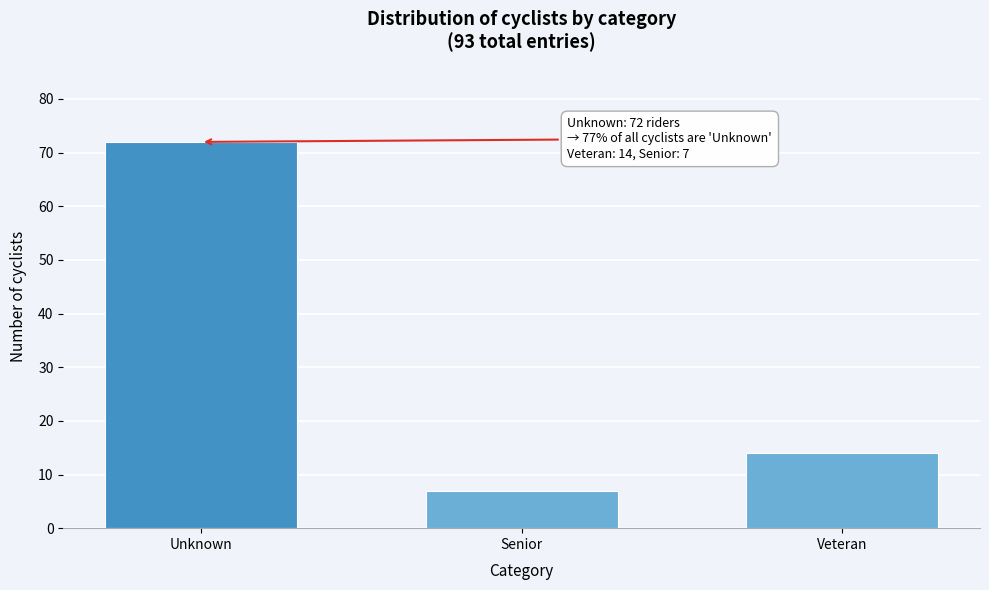

Reading left to right, extract all data points from this chart.

72	7	14